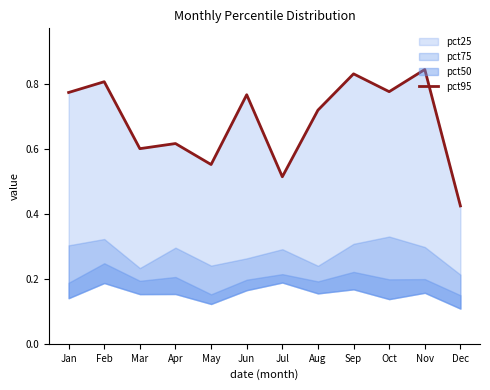

What is the average value?

0.7